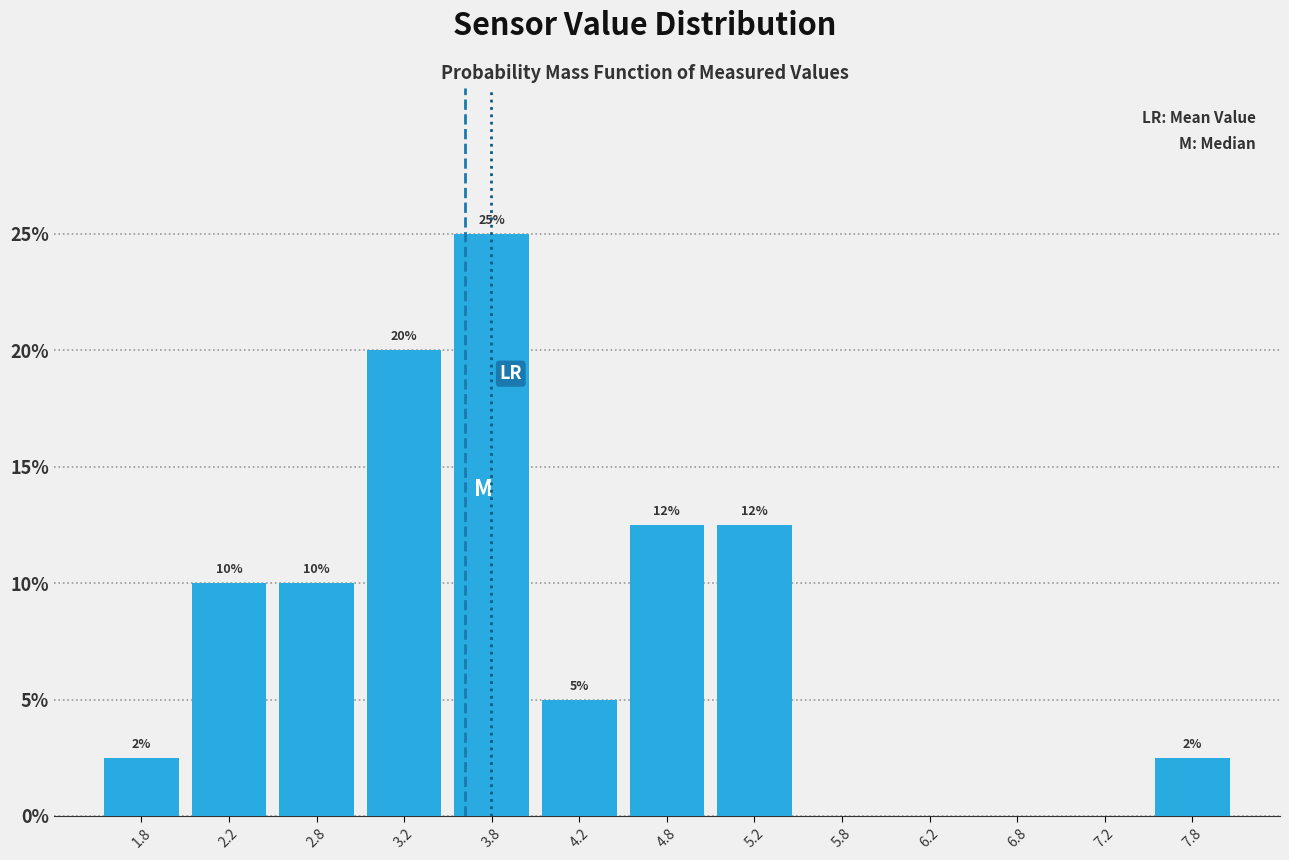

Over which range of the x-axis is the bar tallest?

3.5 to 4.0